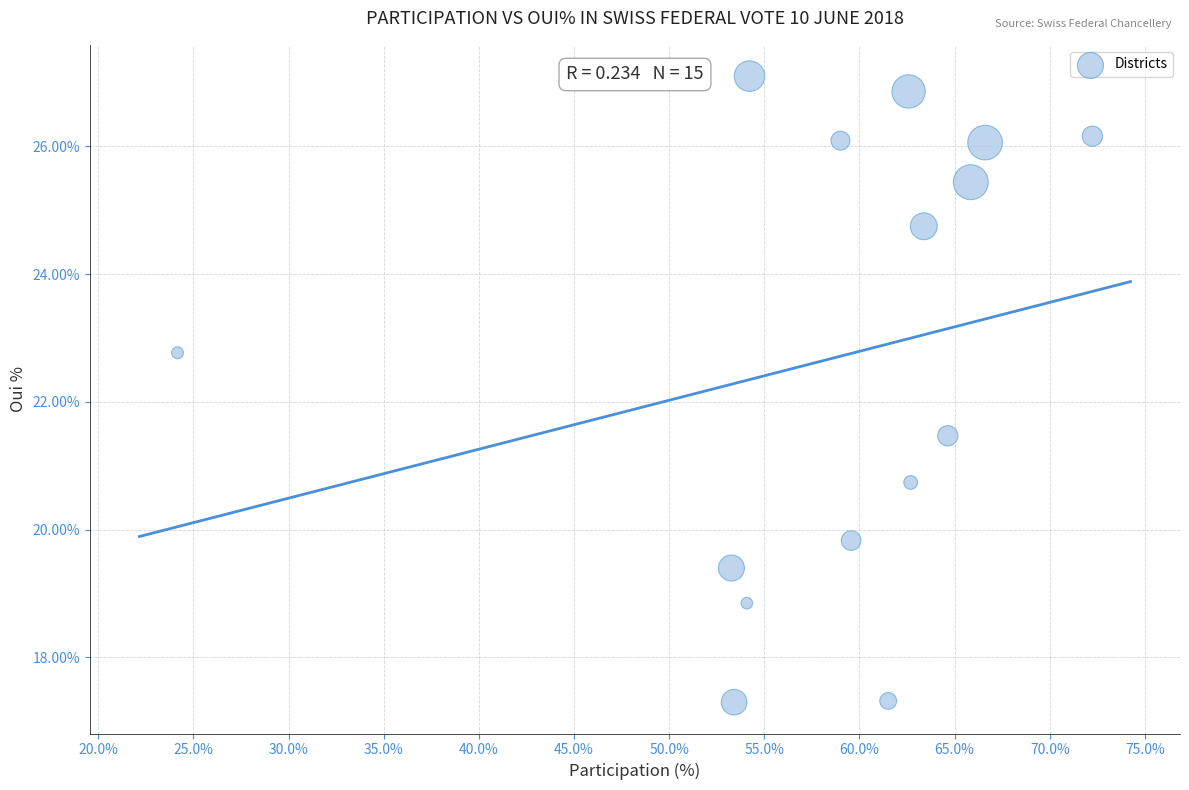

What Y value in the scatter plot is closest to 22?

21.5